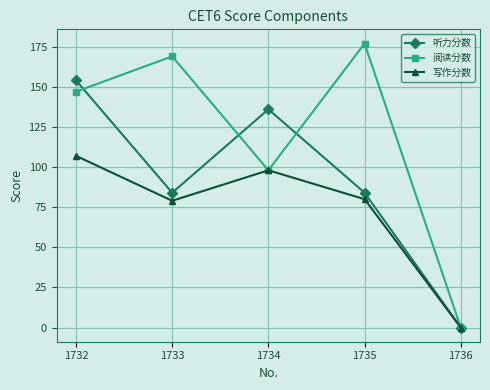

What is the difference between the maximum and minimum values in the 写作分数 series?

107